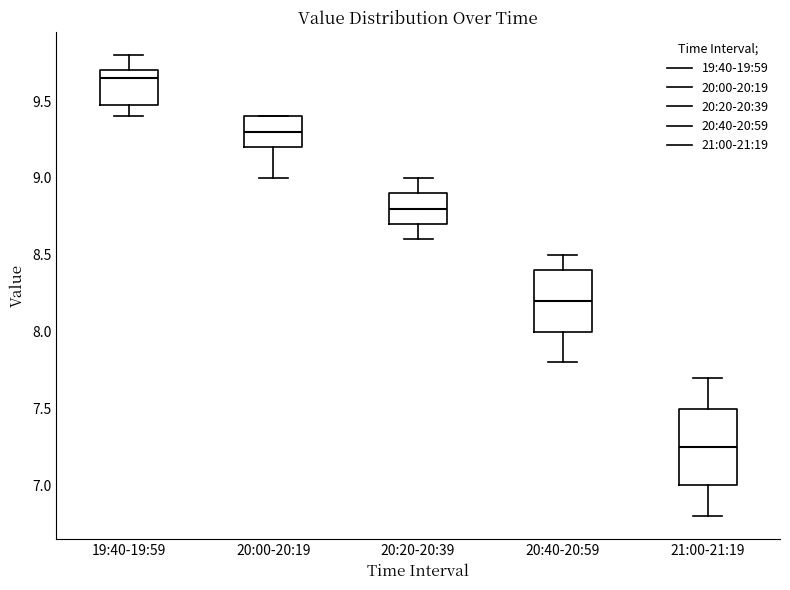

Which box is the tallest, from its lower edge to its upper edge?

21:00-21:19